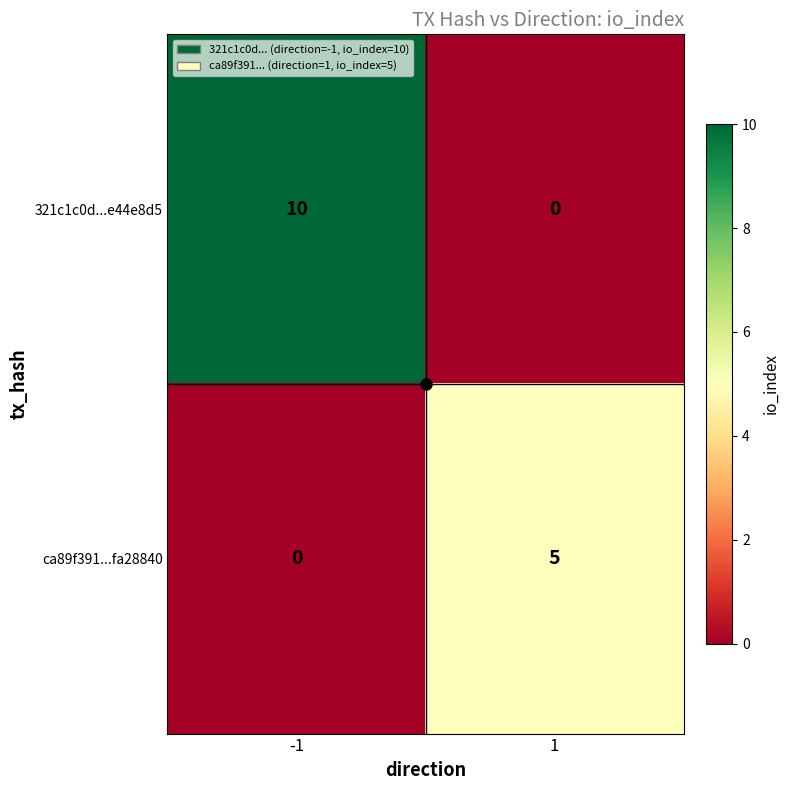

Which series has the widest spread of values?

321c1c0d...e44e8d5